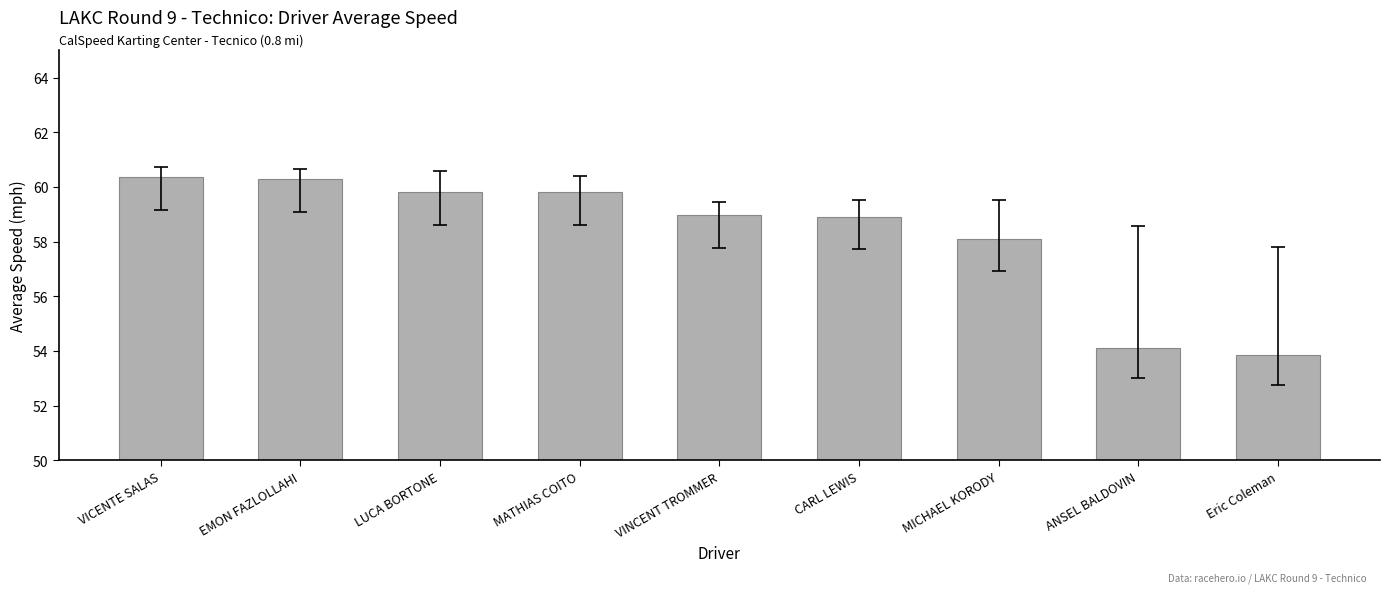

Where is the data nearest to the value 57?

MICHAEL KORODY